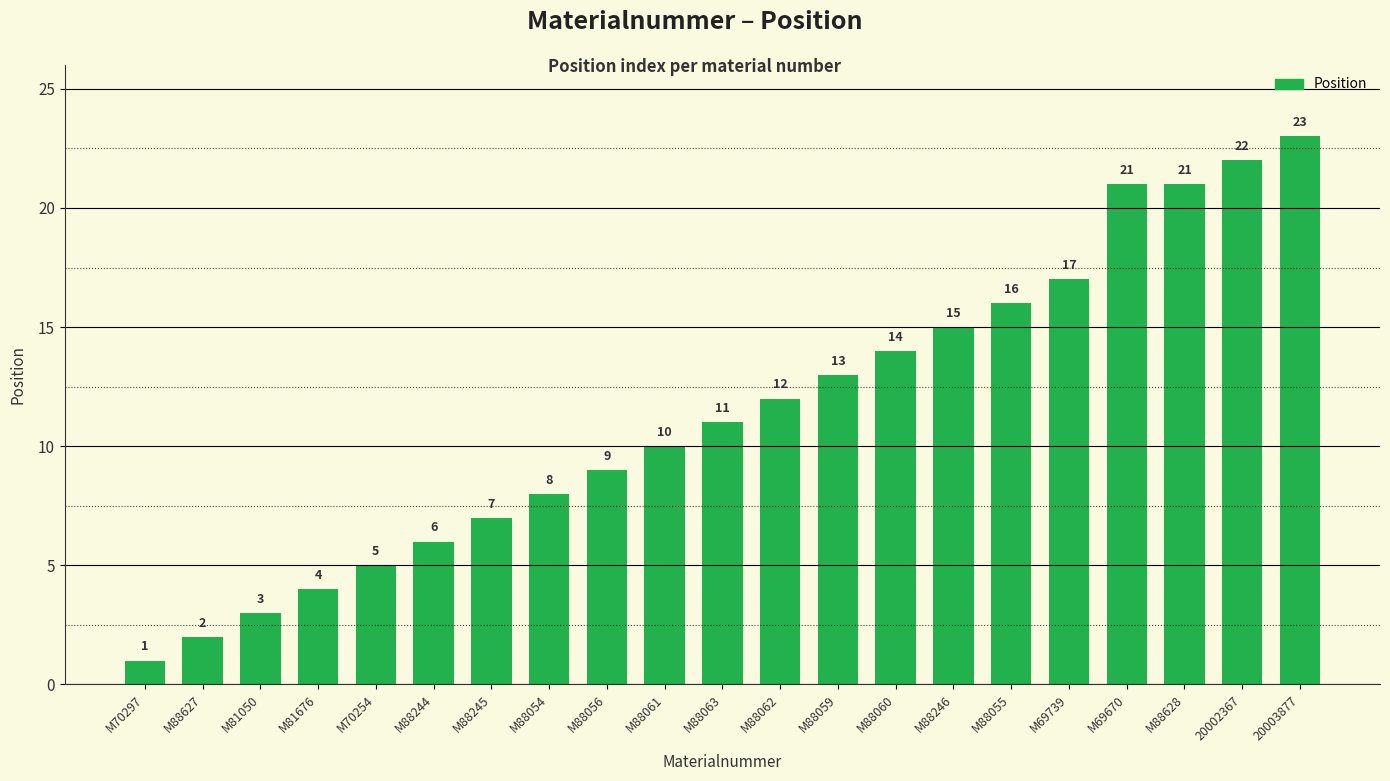

What is the difference between the second highest and second lowest values?

20